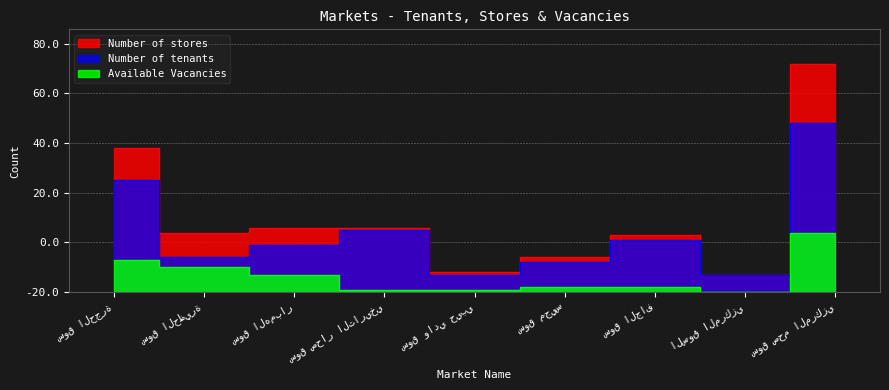

Which series has the largest range (max minus min)?

Number of stores